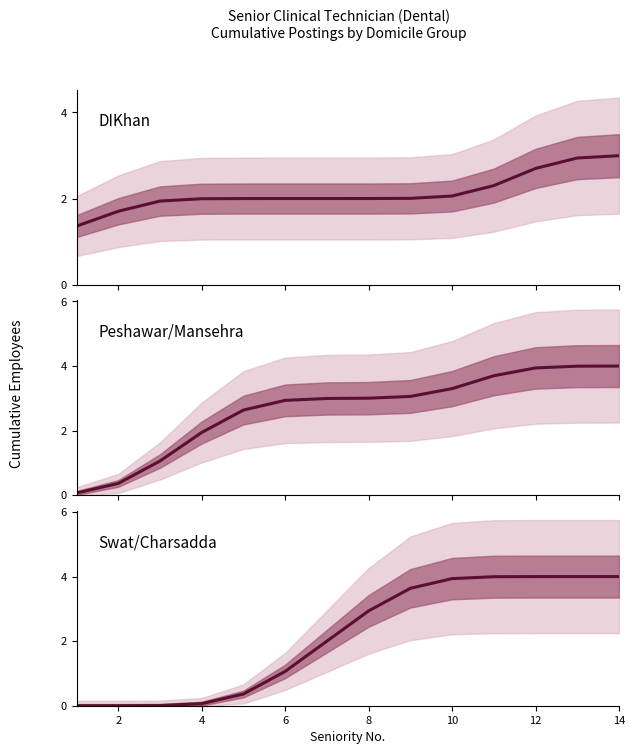

What is the sum of all DIKhan median values?

30.0